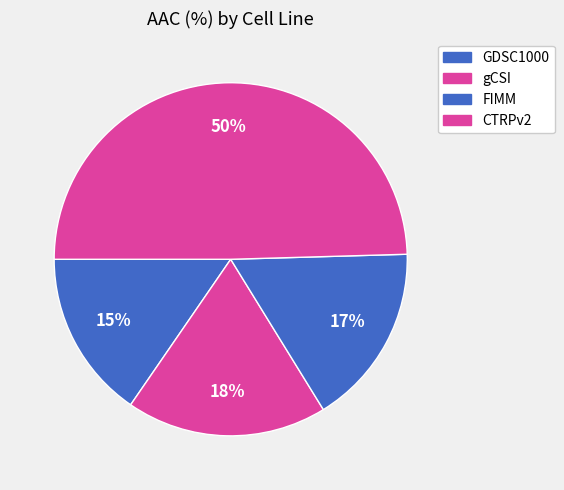

How many segments does this pie chart have?

4